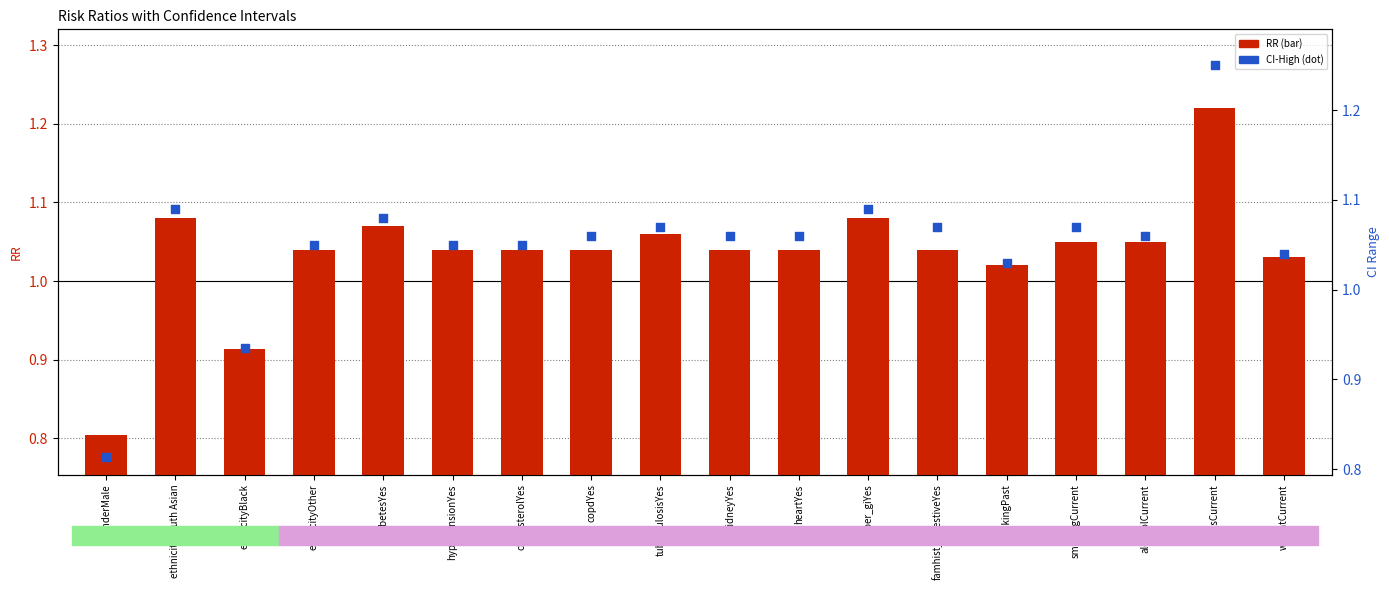

Which series reaches the maximum Y coordinate?

CI-High